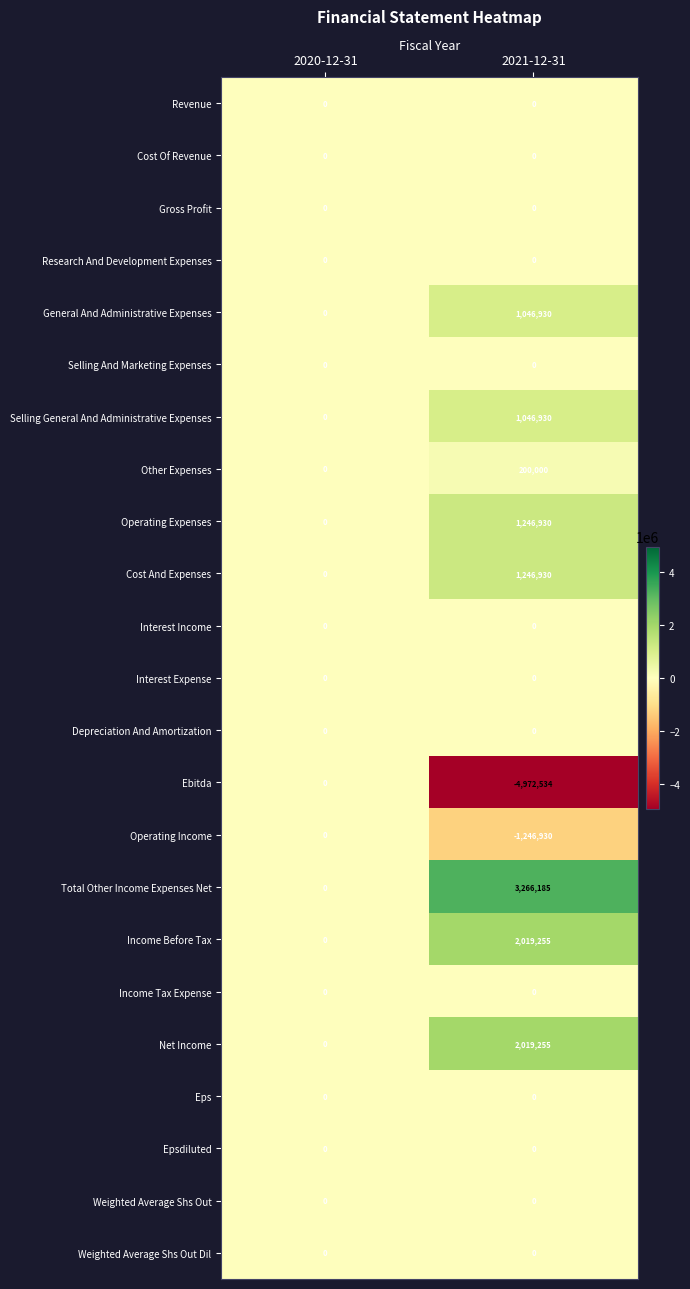

The Epsdiluted series shows 0 at 2021-12-31. True or false?

True